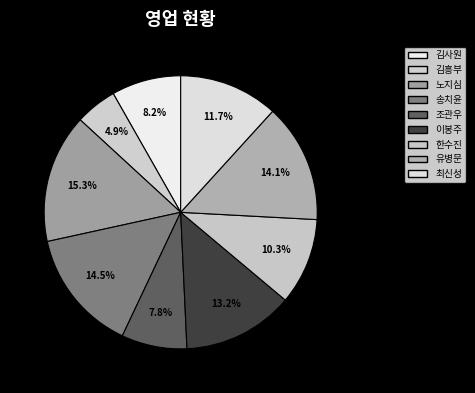

To the nearest percent, what is the average slice percentage?

11%